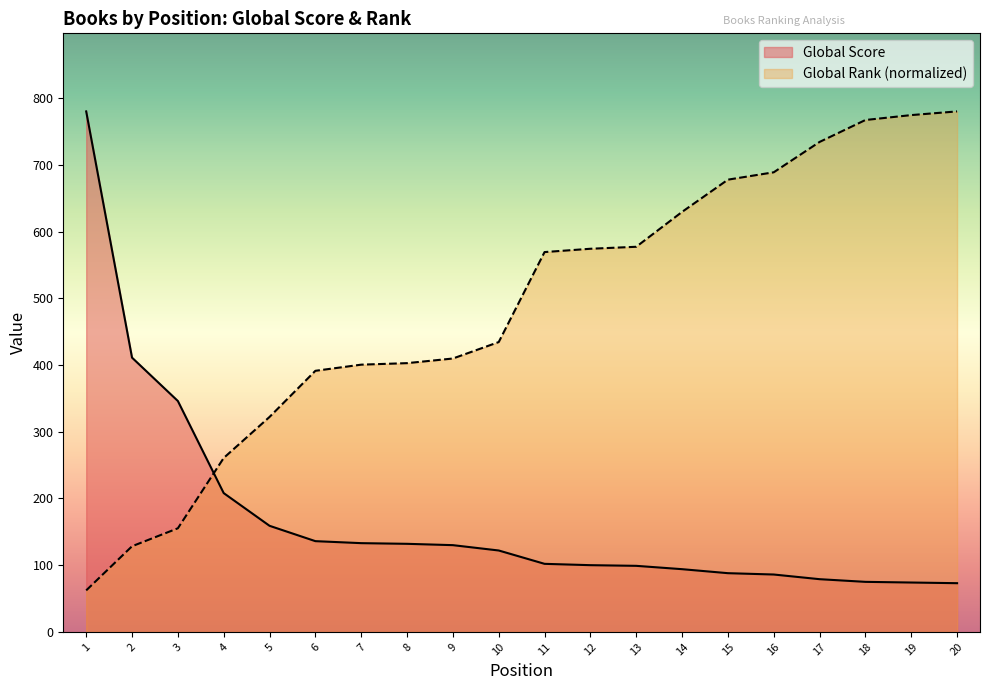

Is it true that Global Rank equals 986.9 at 12?

False